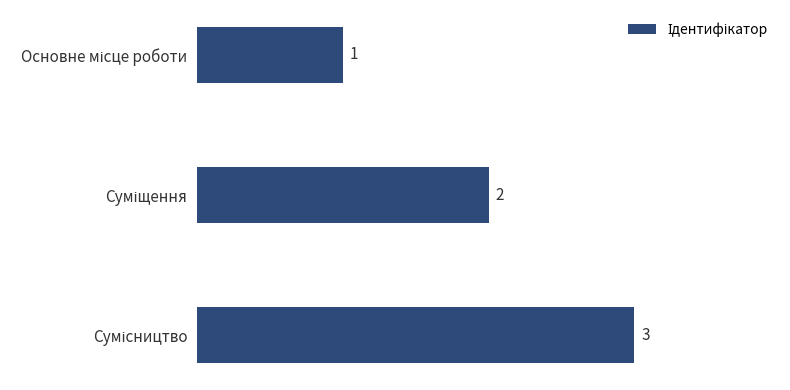

How many values are between 1 and 3?

3